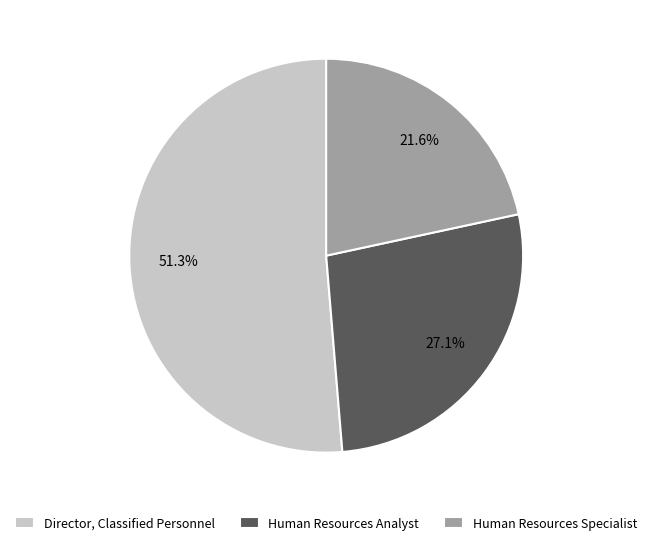

Count the number of slices in the pie.

3